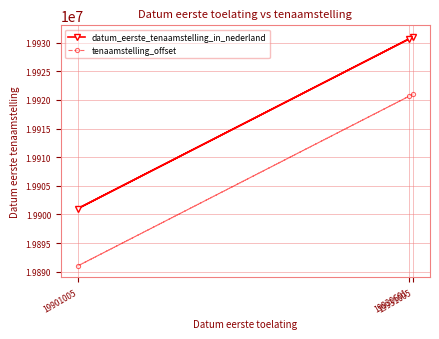

What is the average value of the datum_eerste_tenaamstelling_in_nederland series?

19920870